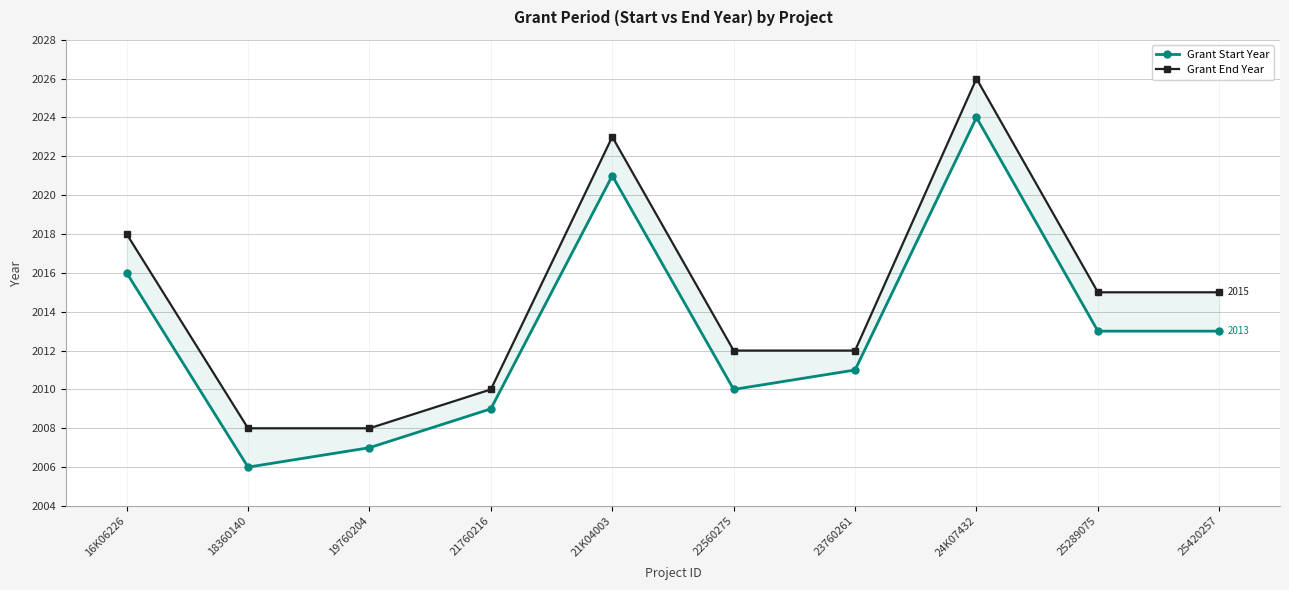

How many interior local peaks does the Grant End Year series have?

2